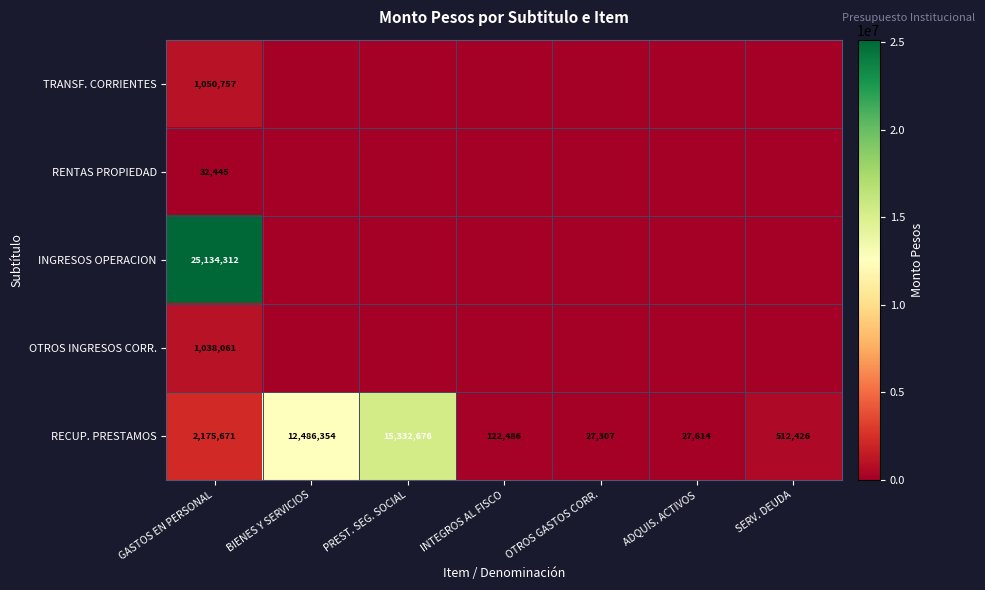

Rank the categories by RECUP. PRESTAMOS value from highest to lowest.

PREST. SEG. SOCIAL, BIENES Y SERVICIOS, GASTOS EN PERSONAL, SERV. DEUDA, INTEGROS AL FISCO, ADQUIS. ACTIVOS, OTROS GASTOS CORR.